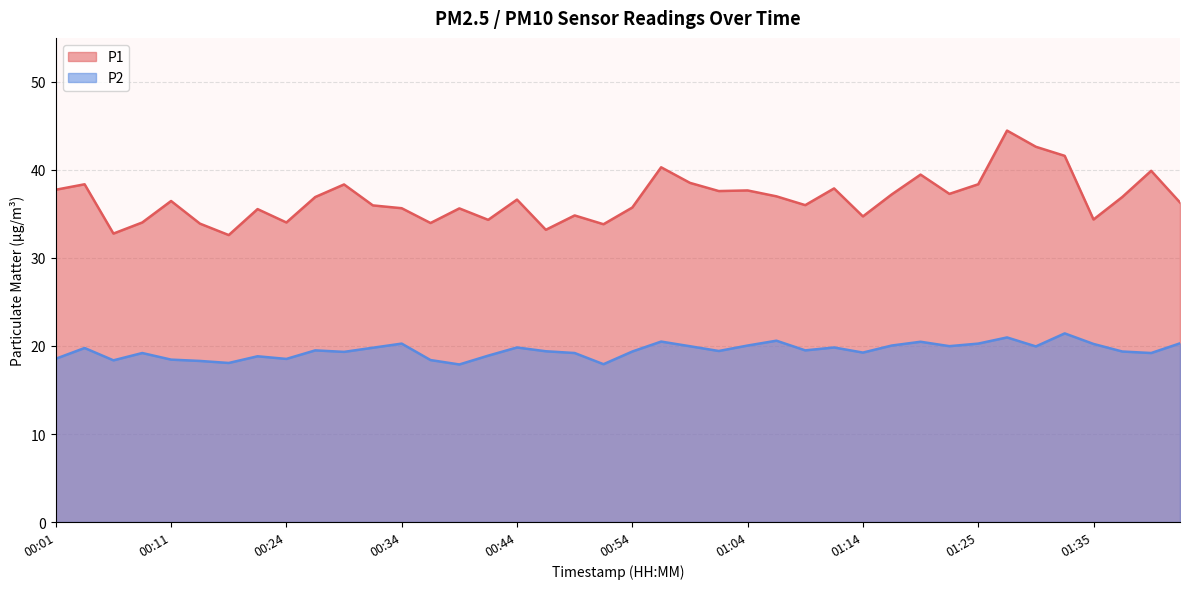

Which category has the lowest value across all series?

00:39